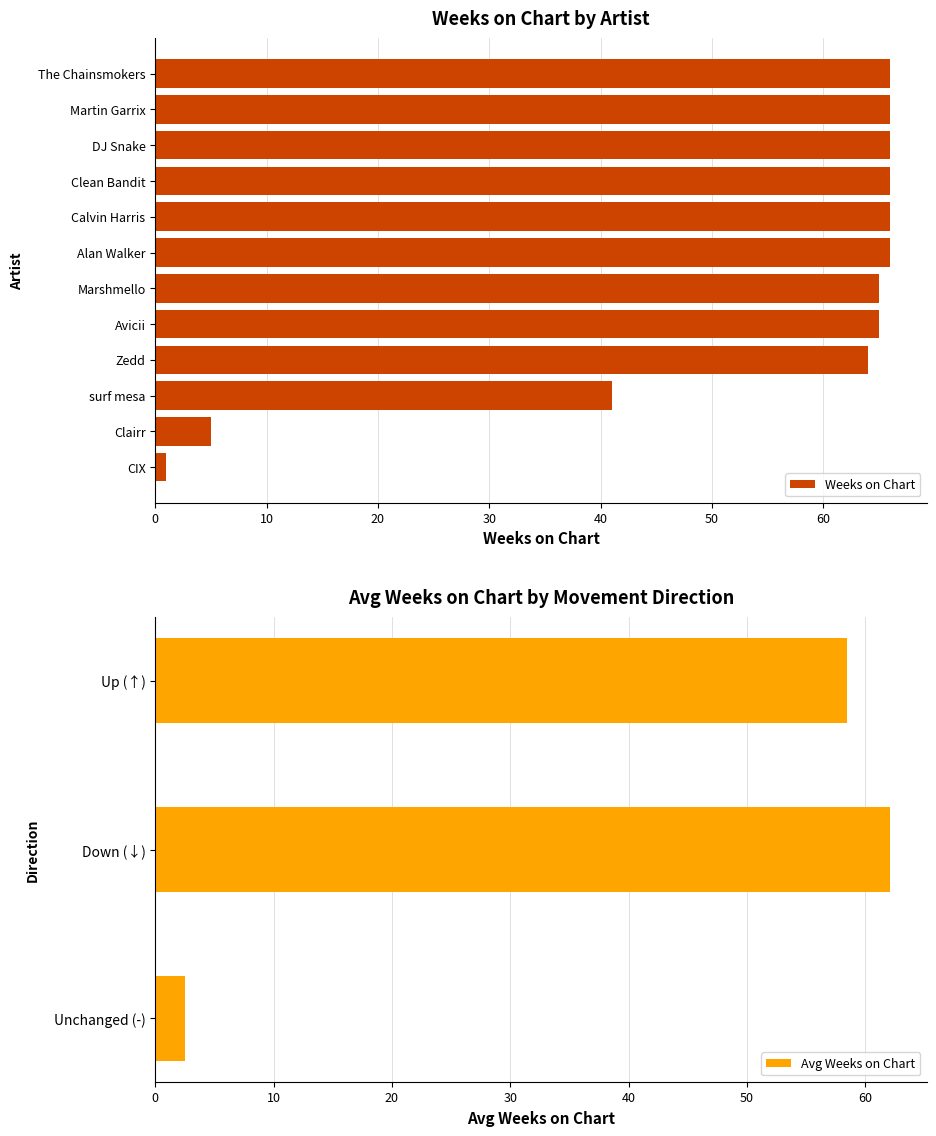

The Weeks on Chart series shows 45 at Clean Bandit. True or false?

False